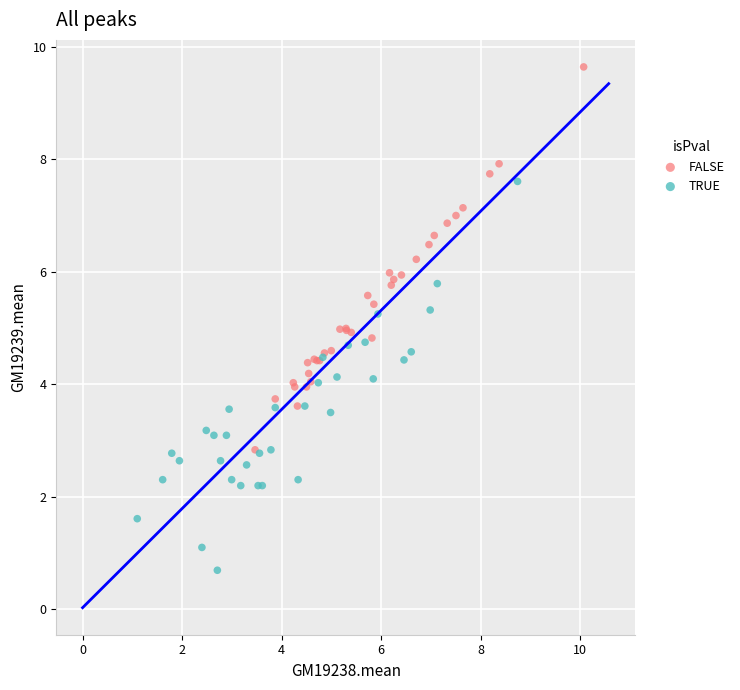

Which series reaches the maximum Y coordinate?

FALSE